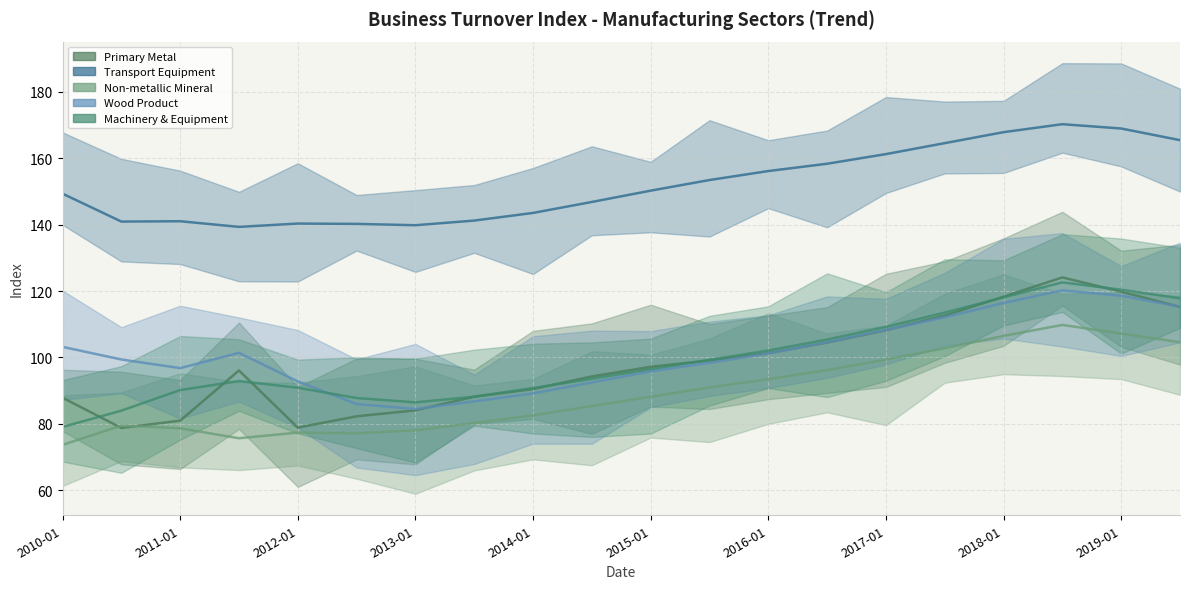

Reading left to right, transcribe all the data shown in this chart.

Primary Metal: 87.9	78.8	81.0	96.1	78.9	82.3	84.1	88.2	90.5	94.3	97.2	99.1	101.3	104.5	108.2	112.6	118.3	124.1	119.8	115.2
Transport Equipment: 149.3	140.9	141.0	139.3	140.3	140.2	139.8	141.2	143.5	146.8	150.2	153.4	156.1	158.3	161.2	164.5	167.8	170.2	168.9	165.4
Non-metallic Mineral: 73.7	79.5	78.7	75.7	77.4	77.2	78.1	80.3	82.6	85.4	88.2	91.0	93.5	96.2	99.4	102.8	106.5	109.8	107.2	104.6
Wood Product: 103.2	99.4	96.8	101.4	92.8	86.0	84.5	86.8	89.2	92.5	95.8	98.4	101.2	104.6	108.3	112.1	116.4	120.2	118.6	115.3
Machinery & Equipment: 79.1	84.0	90.2	92.9	90.9	87.8	86.5	88.2	90.8	93.6	96.5	99.3	102.1	105.4	109.2	113.5	118.1	122.6	120.4	117.8